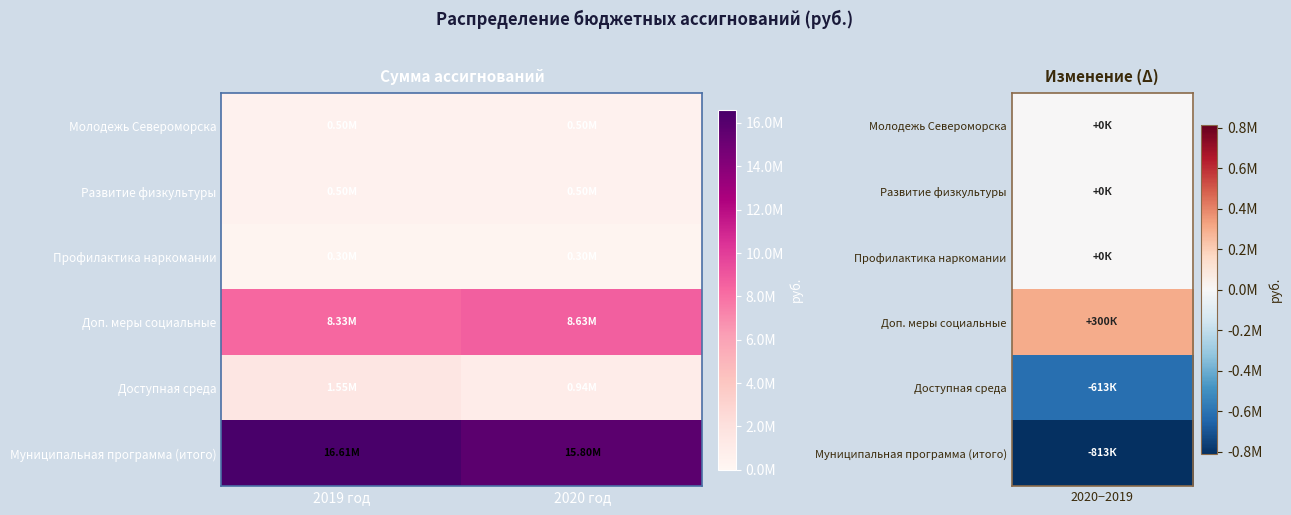

At how many categories does at least one series exceed 5397042?

2